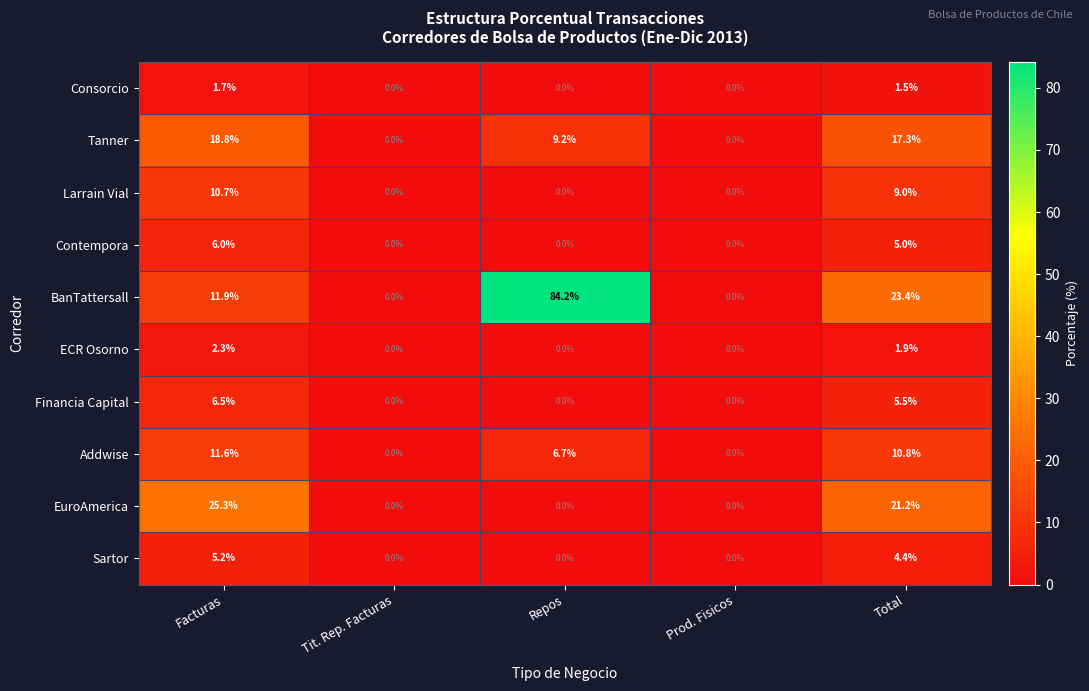

Is it true that BanTattersall equals -48.9 at Tit. Rep. Facturas?

False